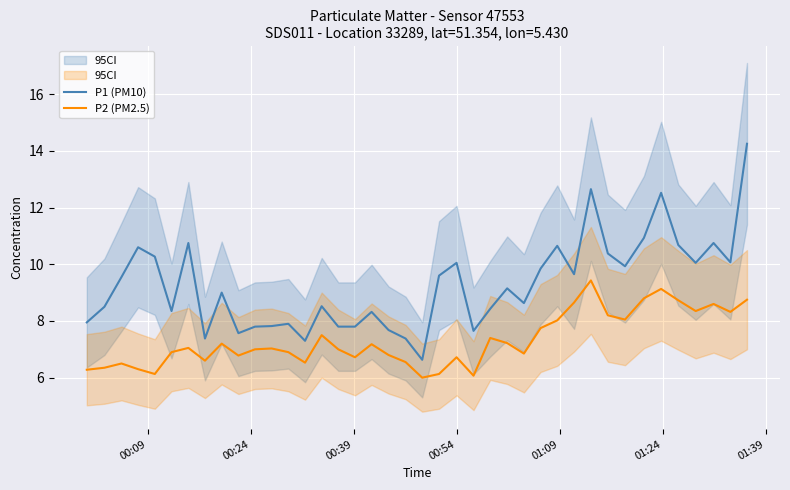

How many distinct data groups are displayed?

2